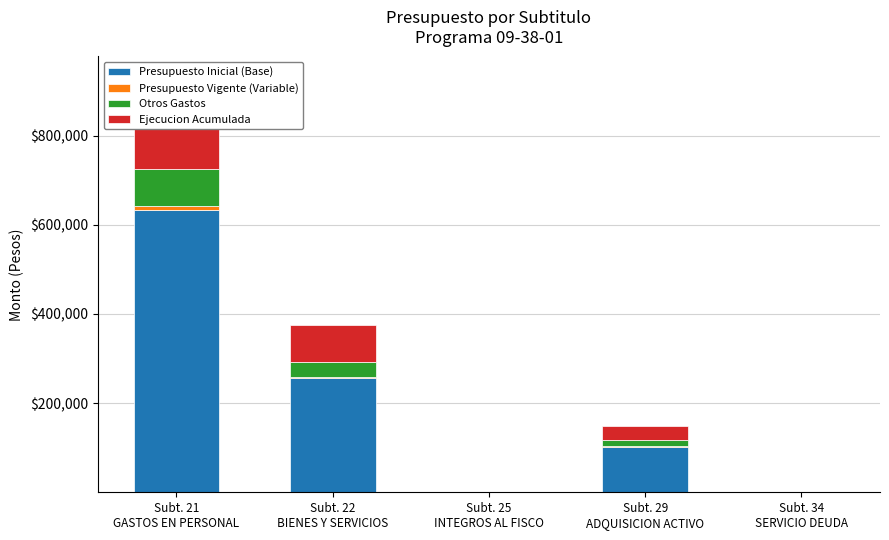

Reading right to left, transcribe all the data shown in this chart.

Presupuesto Inicial (Base): 6.8	101579.1	13.6	255656.2	633189.5
Presupuesto Vigente (Variable): 0.1	1493.8	0.2	3759.7	9311.6
Otros Gastos: 0.9	13444.3	1.8	33836.8	83804.5
Ejecucion Acumulada: 2.2	32863.8	4.4	82712.3	204855.4